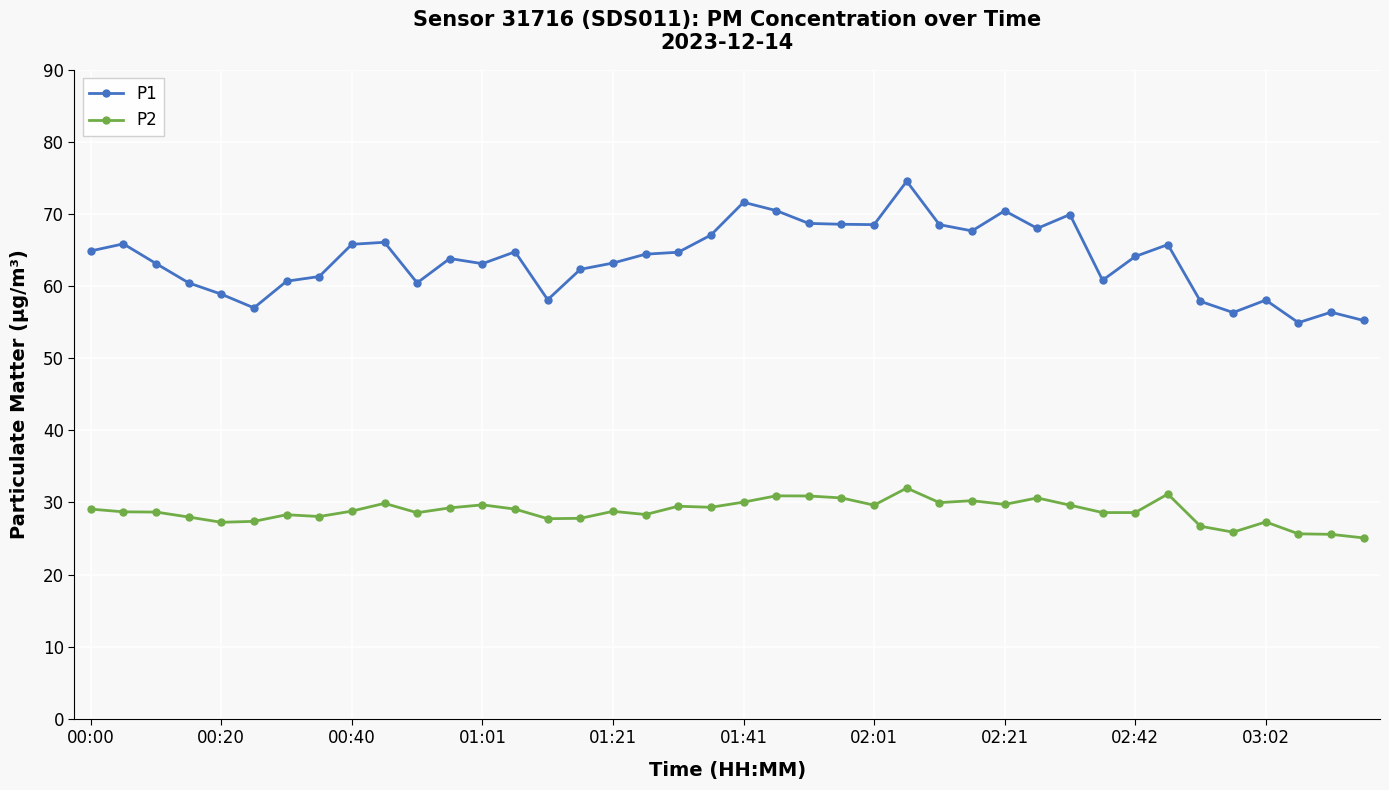

True or false: P1 and P2 intersect in this chart.

False